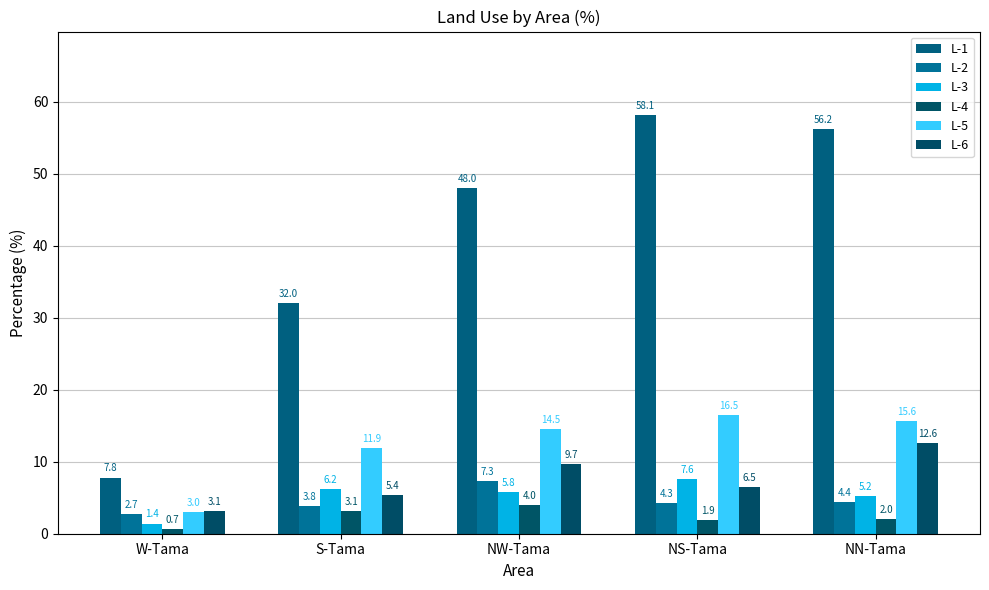

How many data points in L-3 are less than 5?

1